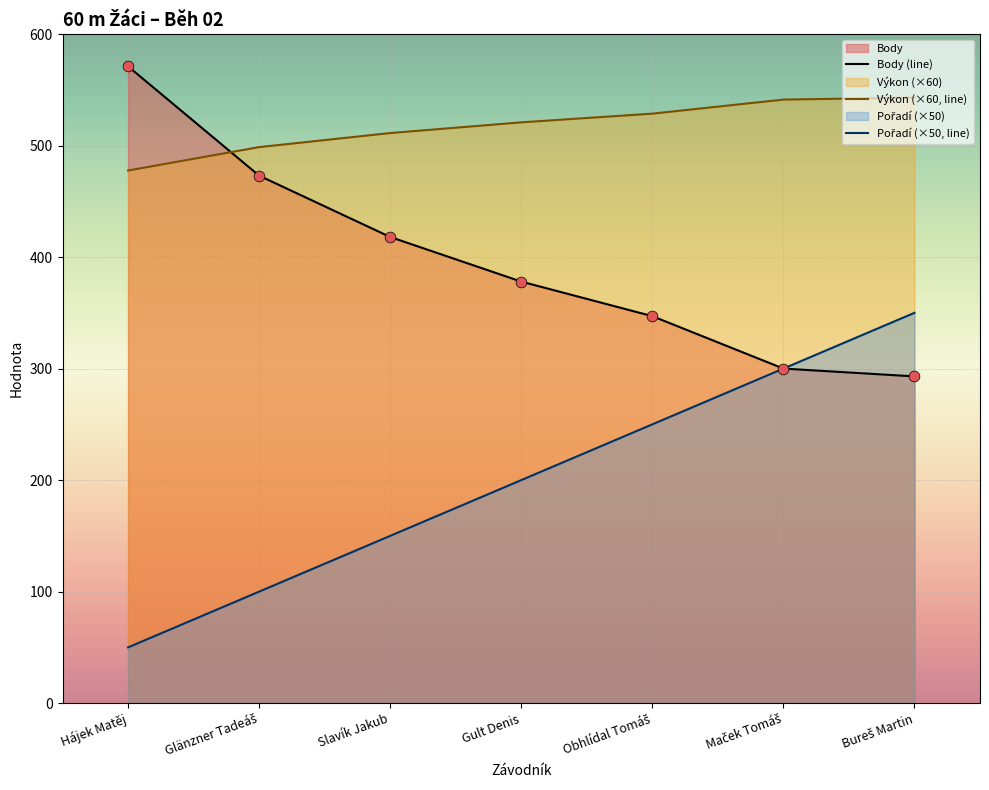

What is the total value across all series at Slavík Jakub?

1079.2